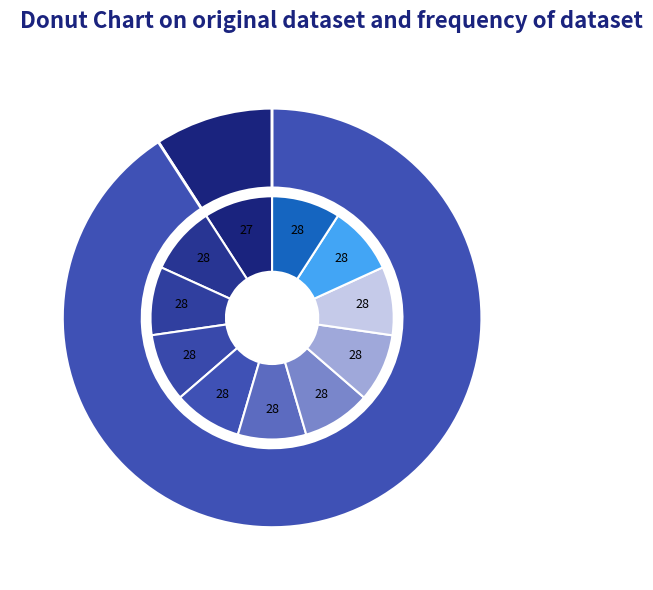

Count the number of slices in the pie.

11